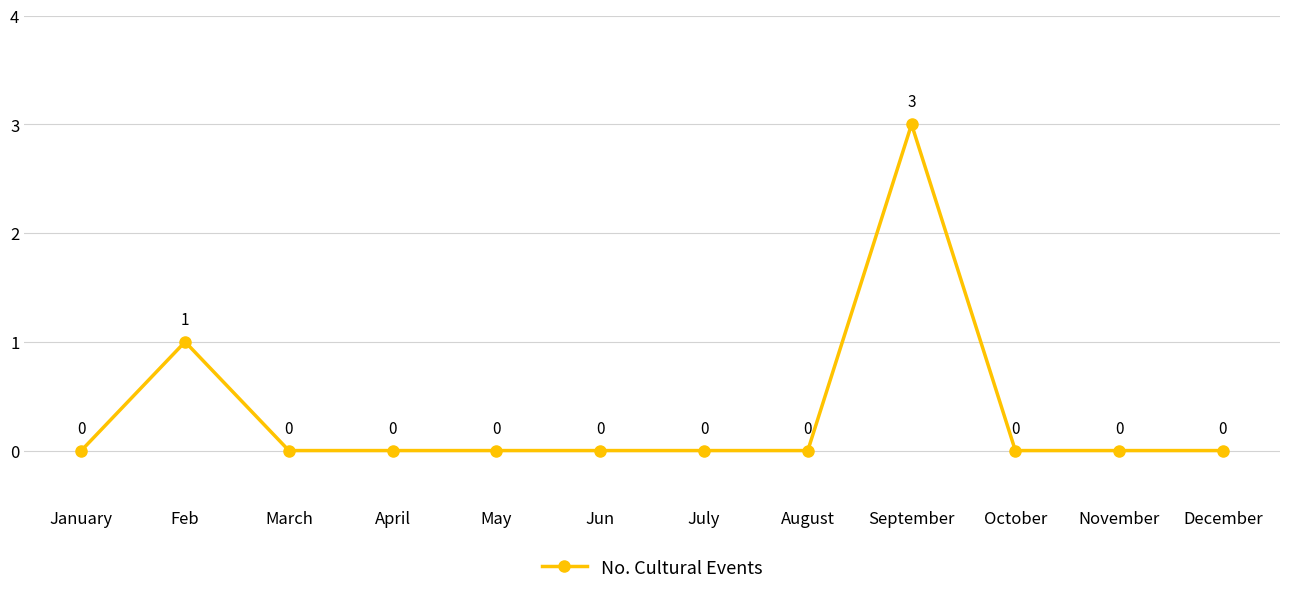

What is the change in value from Feb to March?

-1